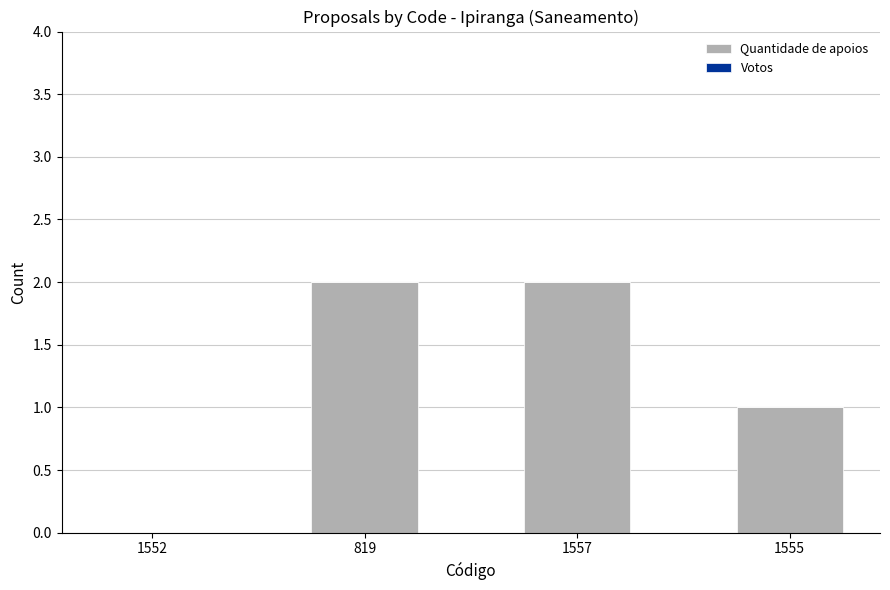

Reading left to right, what are all the values shown in this chart?

1552=0	819=2	1557=2	1555=1